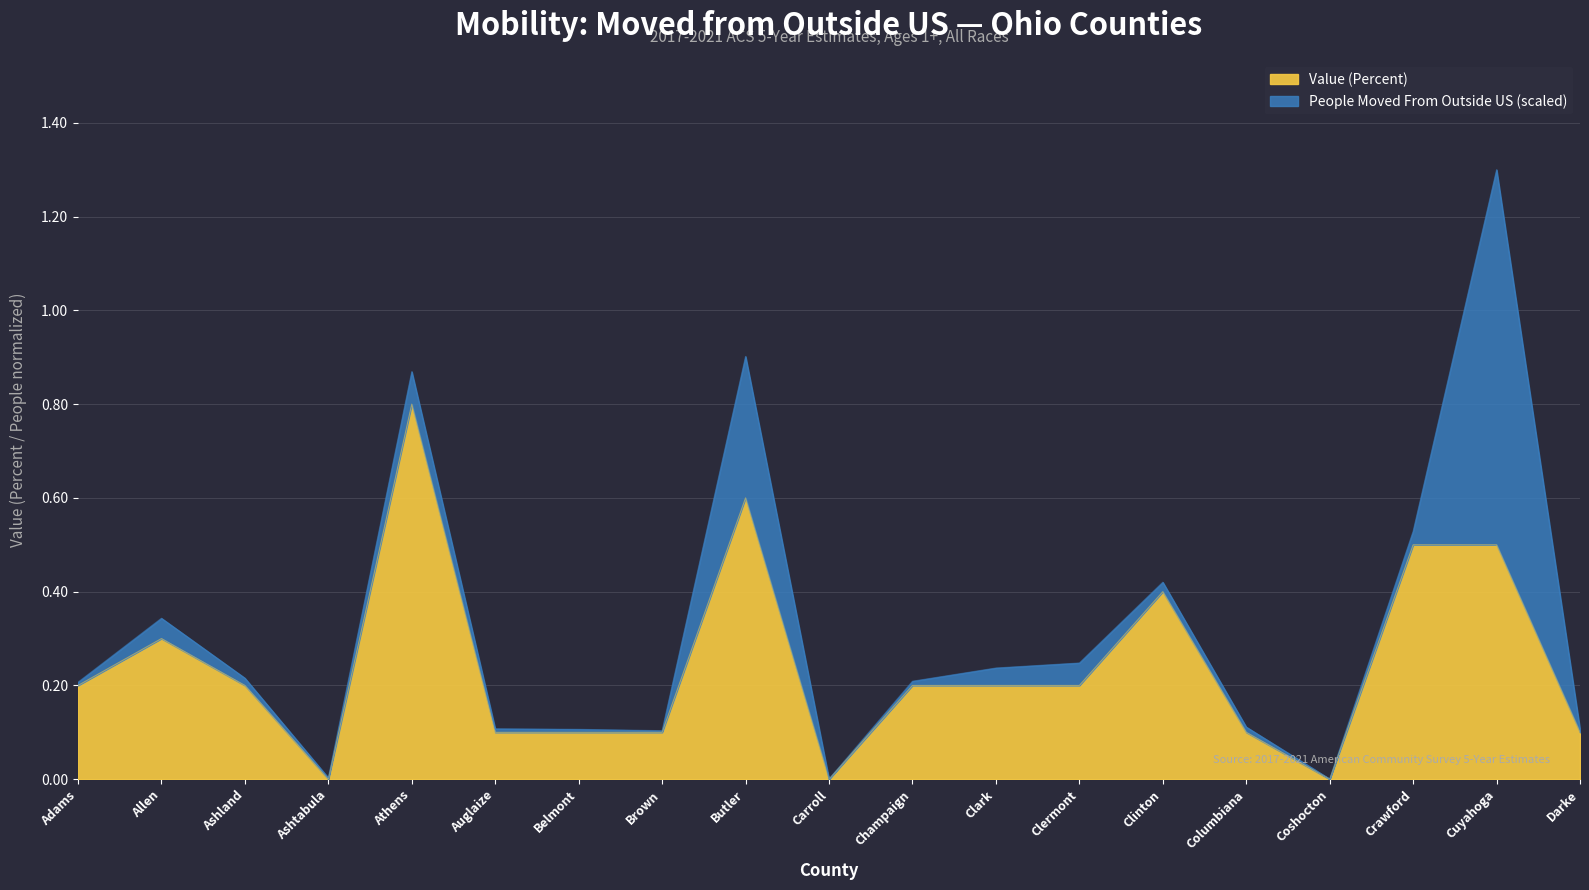

Rank the categories by value from highest to lowest.

Athens, Butler, Crawford, Cuyahoga, Clinton, Allen, Adams, Ashland, Champaign, Clark, Clermont, Auglaize, Belmont, Brown, Columbiana, Darke, Ashtabula, Carroll, Coshocton